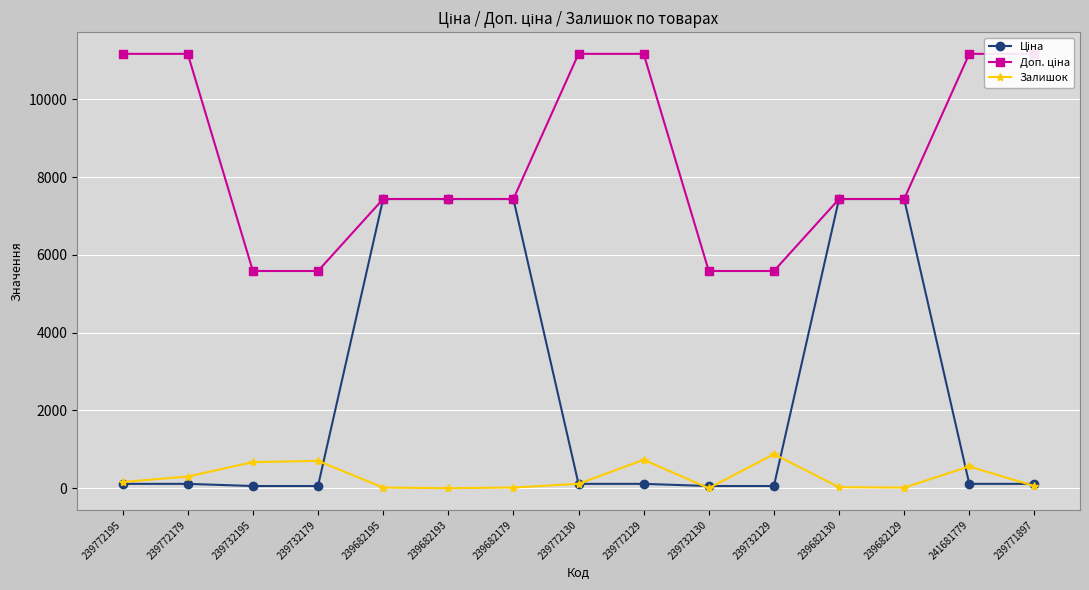

What is the label of the 6th point from the left?

239682193